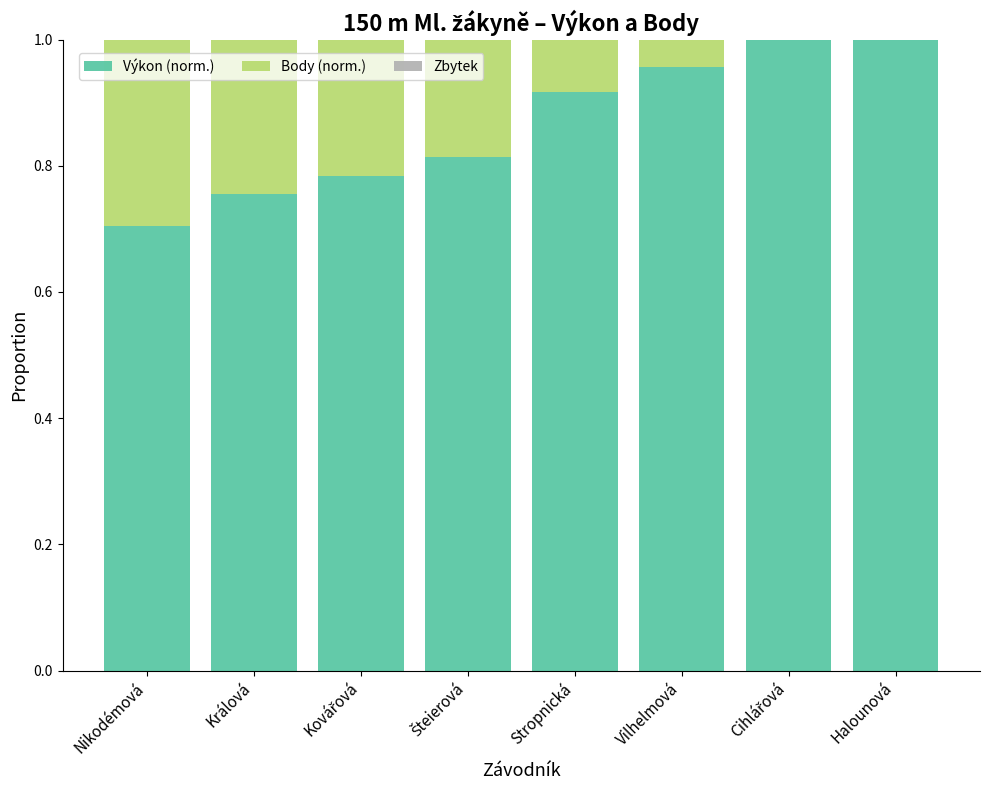

The value of Výkon (norm.) at Vilhelmová is 1.0. True or false?

True